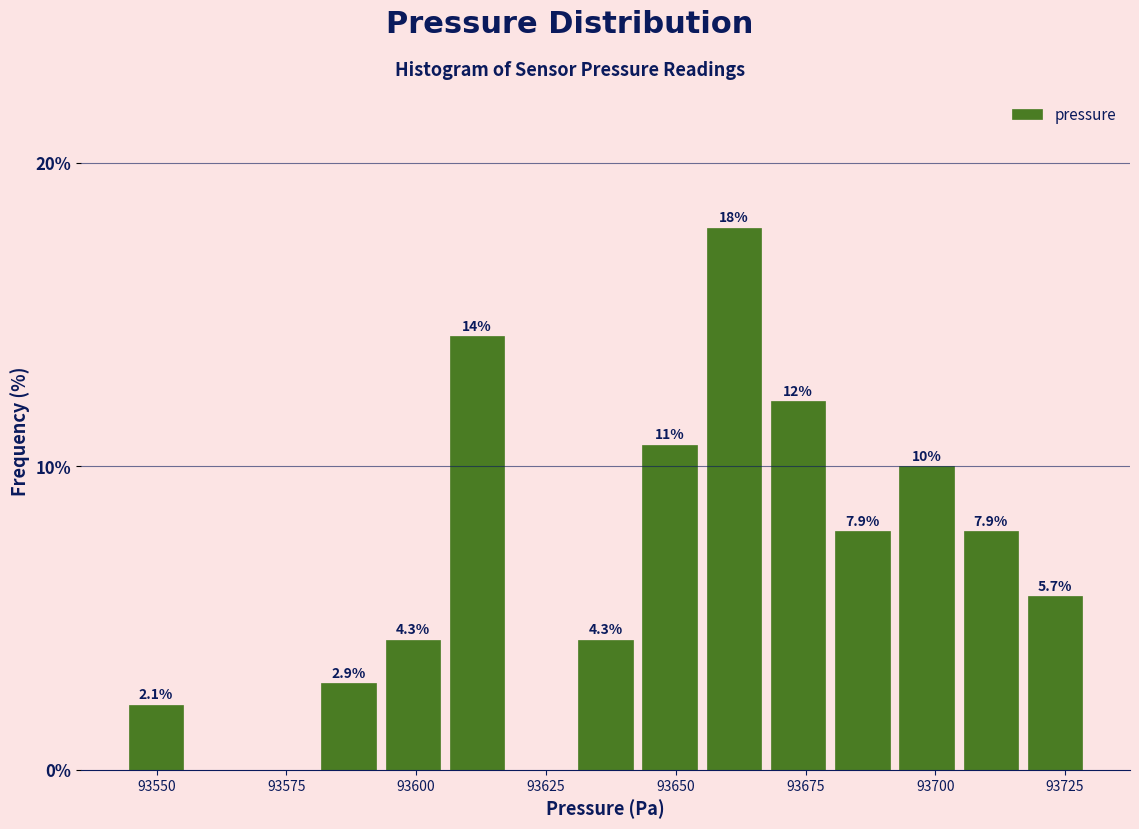

Around what value on the x-axis is the tallest bar? Give the approximate position of its centre, as read against the axis.

93660